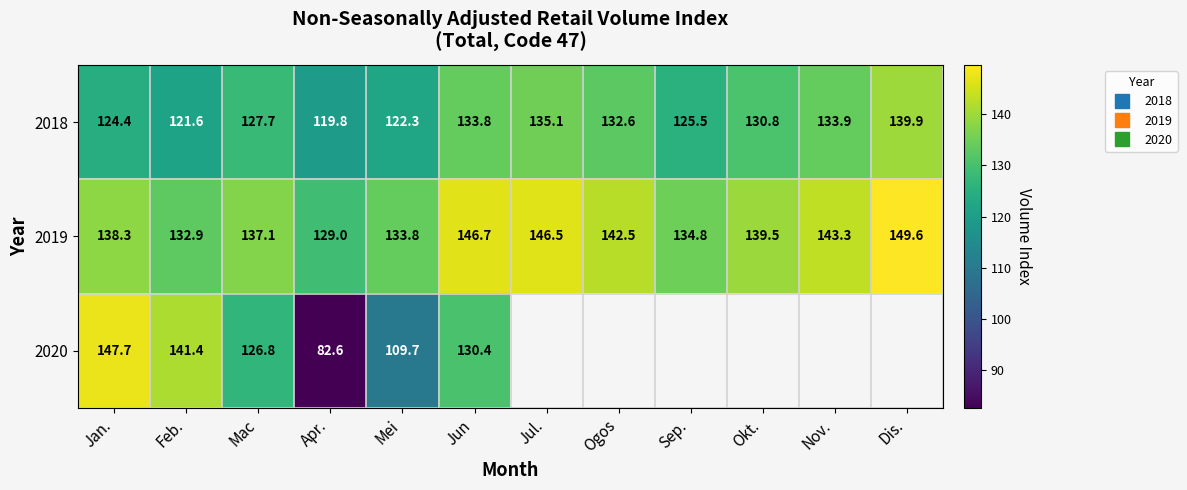

Where does the 2018 series first go above 130?

Jun